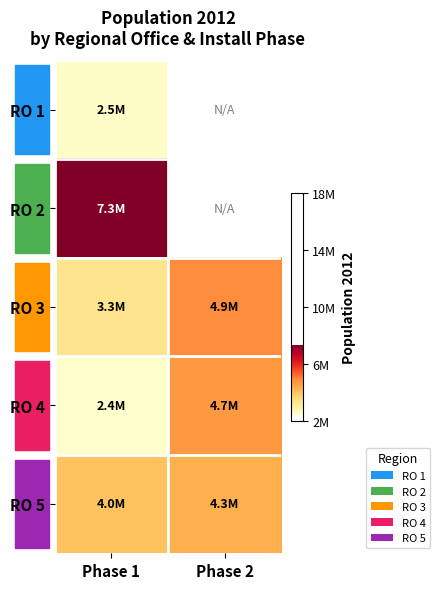

The RO 3 series shows 828995.6 at Phase 1. True or false?

False